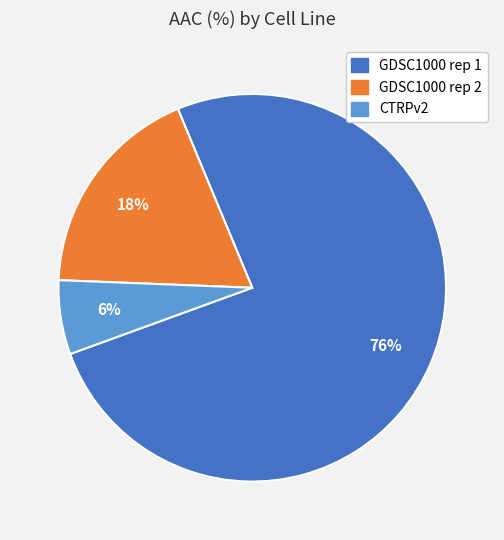

The GDSC1000 rep 2 slice represents 18% of the pie. True or false?

True